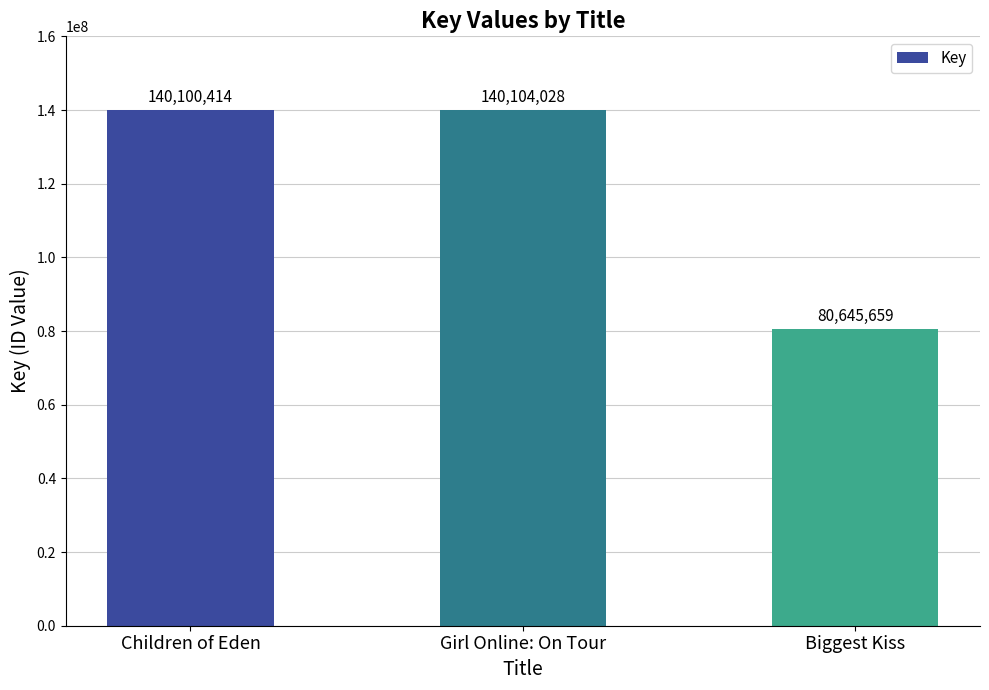

What position from the left is Girl Online: On Tour?

2